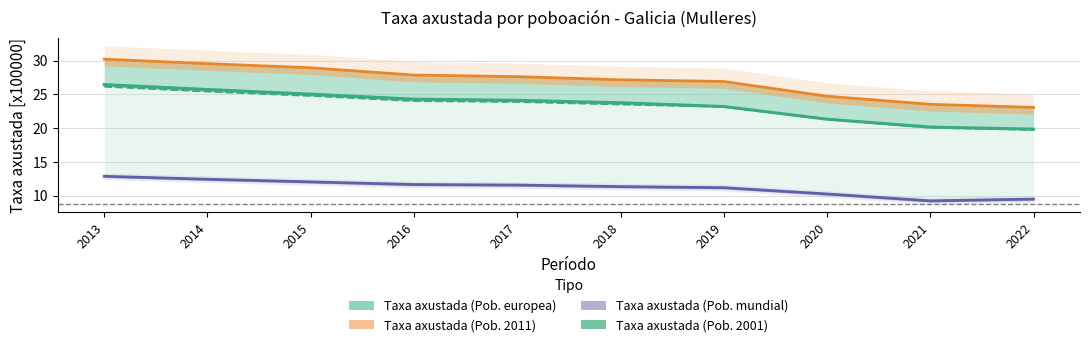

Is the value of Taxa axustada (Pob. mundial) at 2019 greater than the value of Taxa axustada (Pob. 2001) at 2020?

No